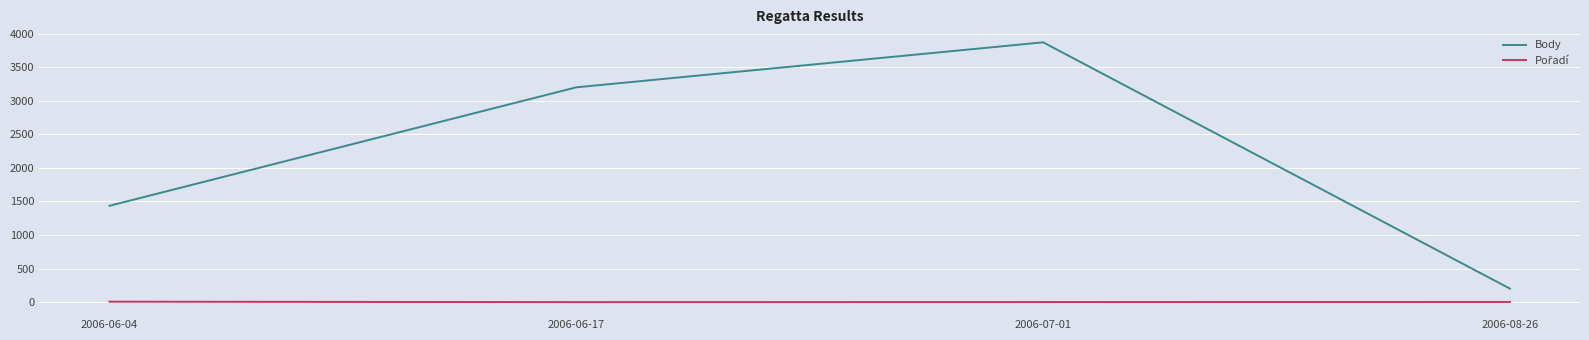

List the labels in order of Body value, smallest first.

2006-08-26, 2006-06-04, 2006-06-17, 2006-07-01